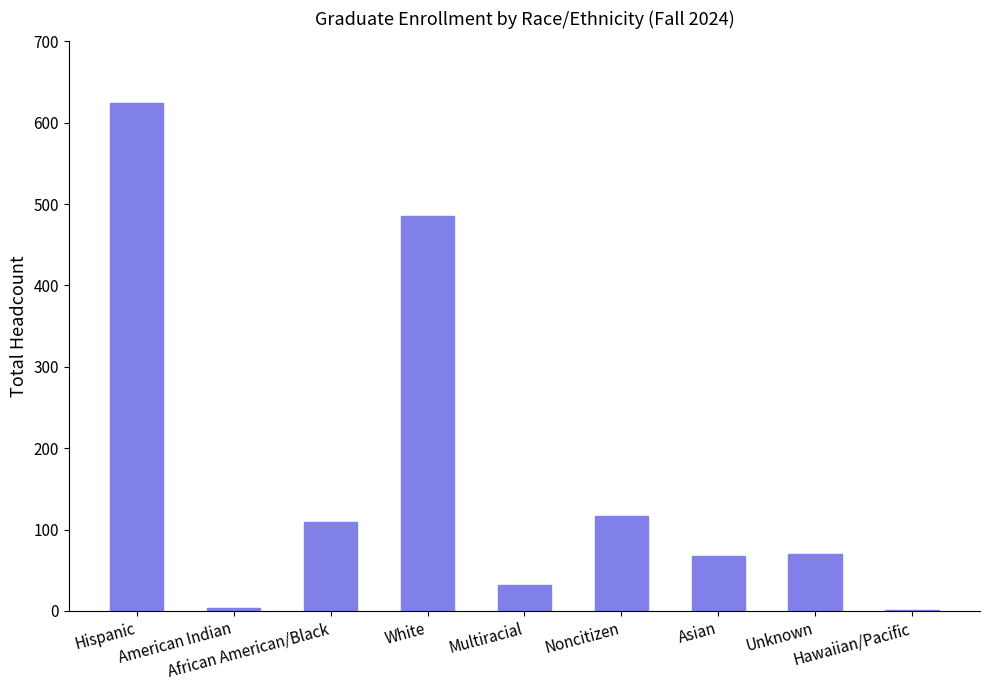

At which label is the value closest to 312?

White